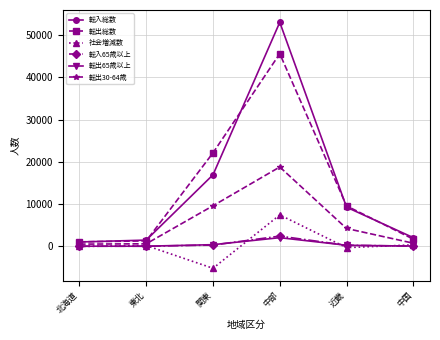

True or false: 転出総数 has more than 2 points higher than both neighbors.

False